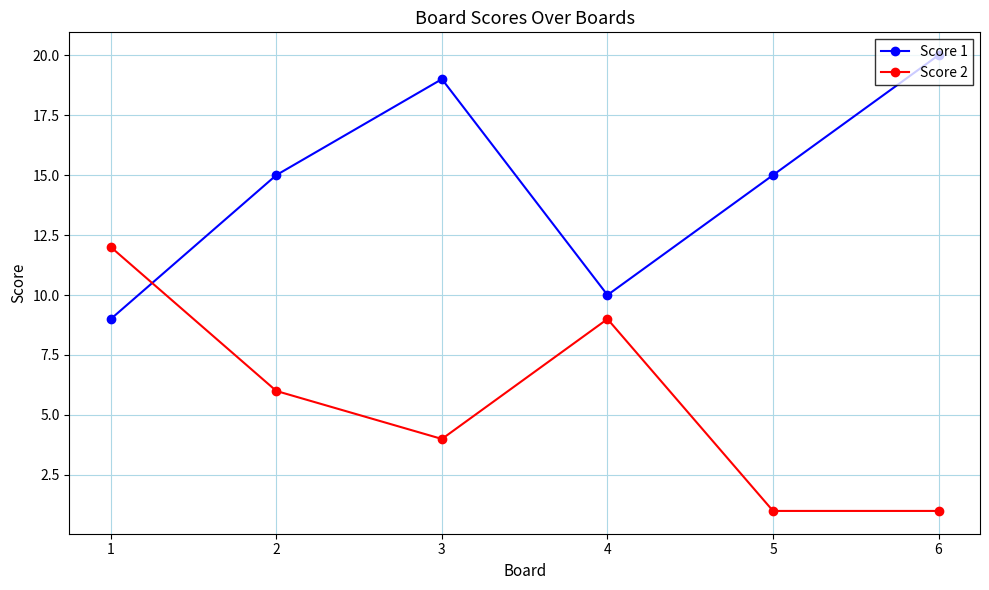

Is it true that Score 2 equals 4 at 1?

False